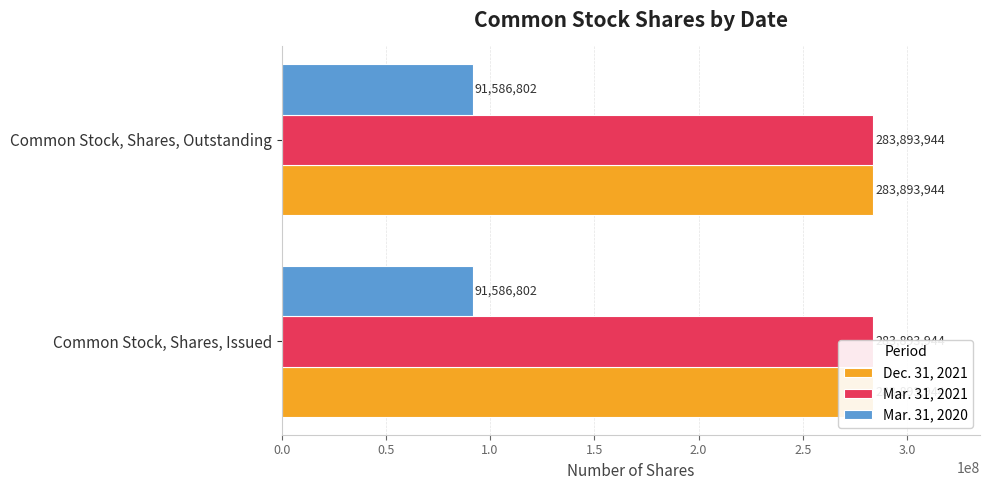

Which category has the highest value across all series?

Common Stock, Shares, Issued